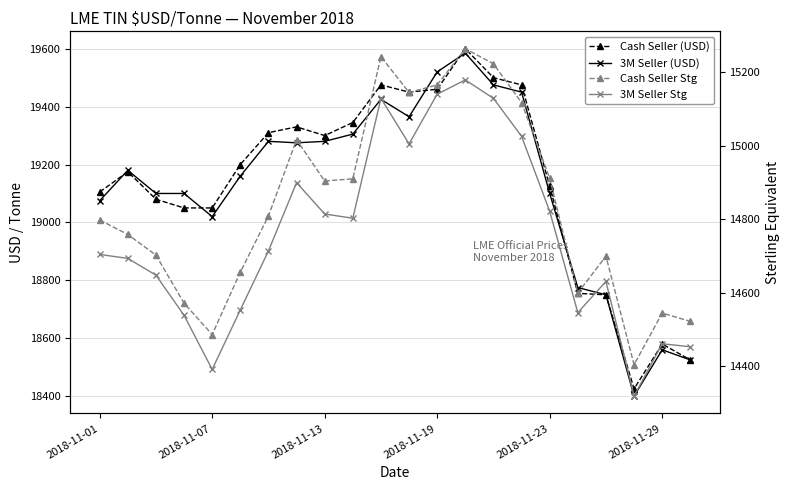

Does the chart display data point markers on the line(s)?

Yes